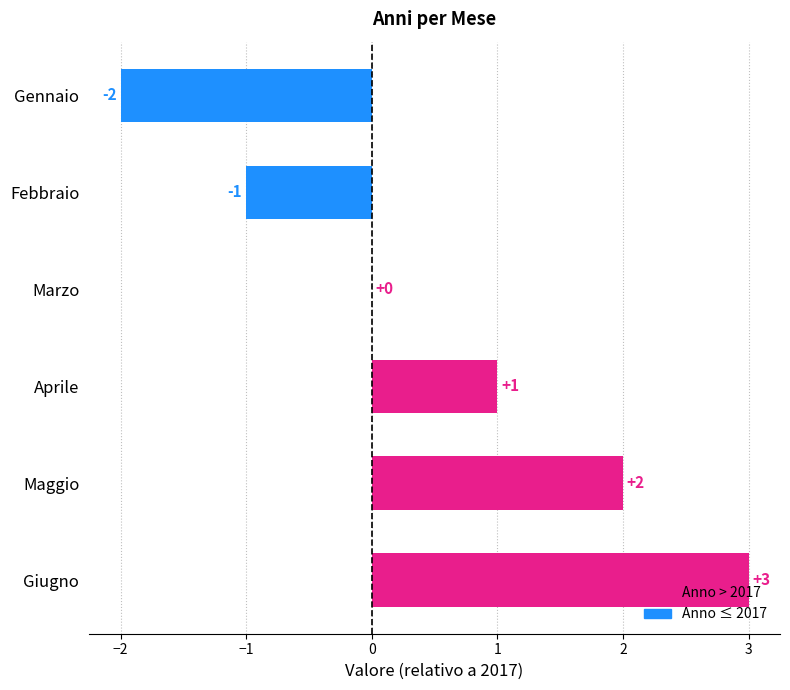

True or false: the data shows 2 at Giugno.

False